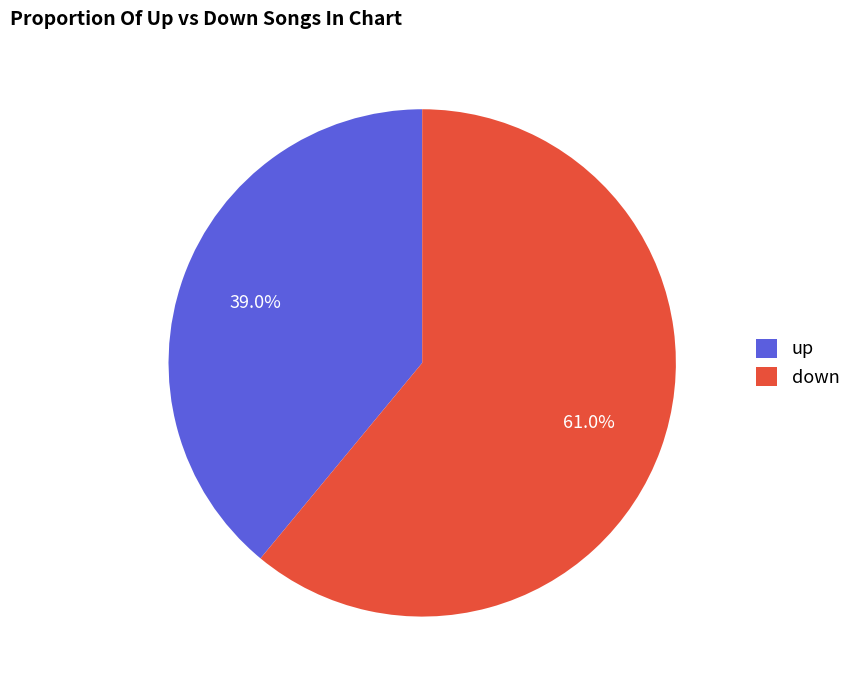

How many segments does this pie chart have?

2